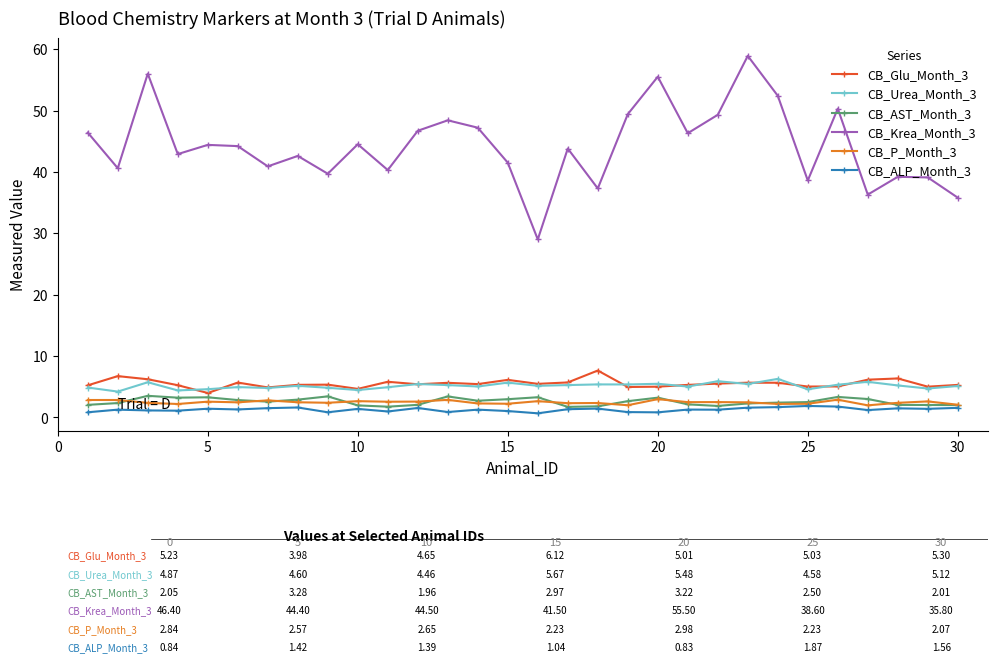

What are all the series names shown in the legend?

CB_Glu_Month_3, CB_Urea_Month_3, CB_AST_Month_3, CB_Krea_Month_3, CB_P_Month_3, CB_ALP_Month_3